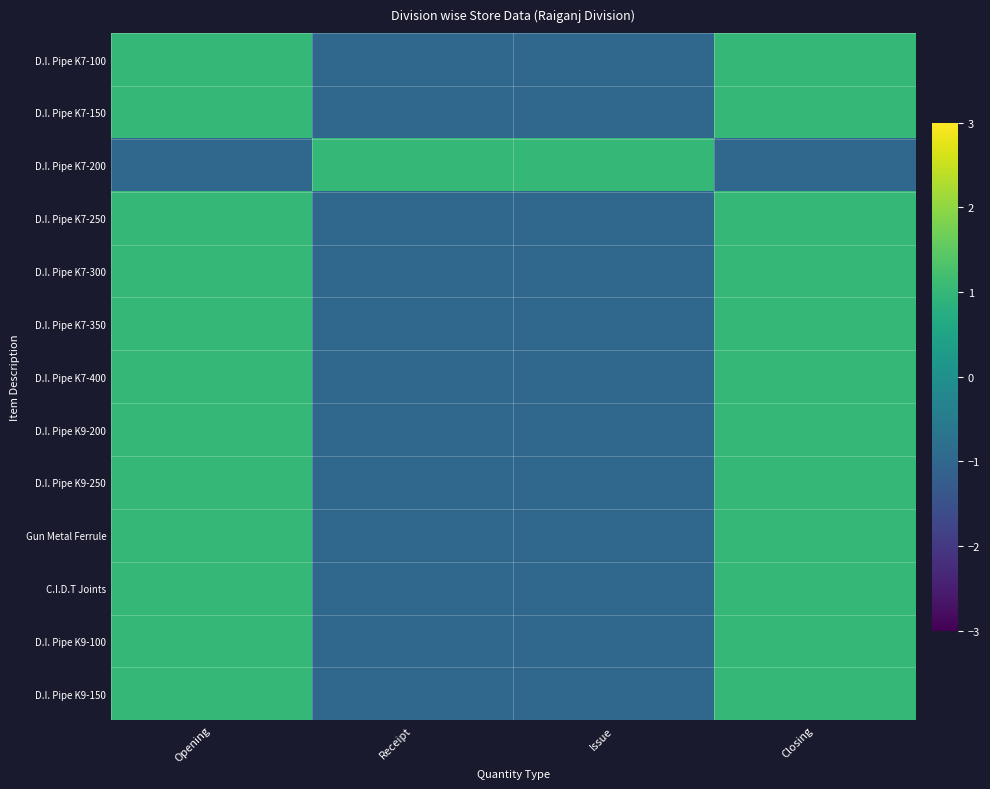

Which label corresponds to the smallest value in the chart?

Receipt